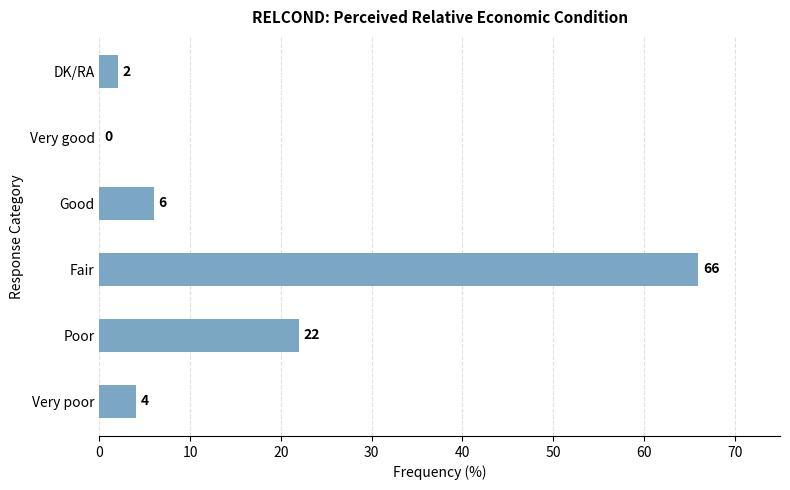

The chart shows a value of 0 at Very good. True or false?

True